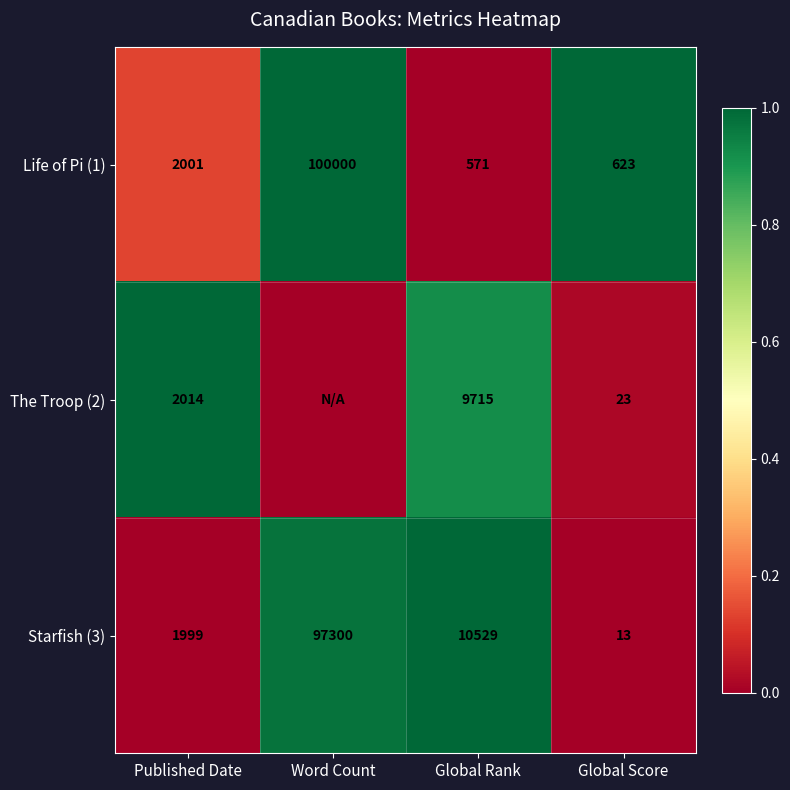

At which label does Life of Pi (1) reach its peak?

Word Count